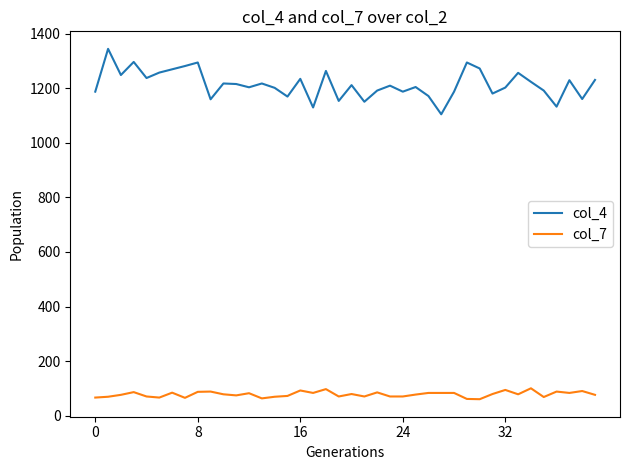

What is the maximum value shown in the chart?

1345